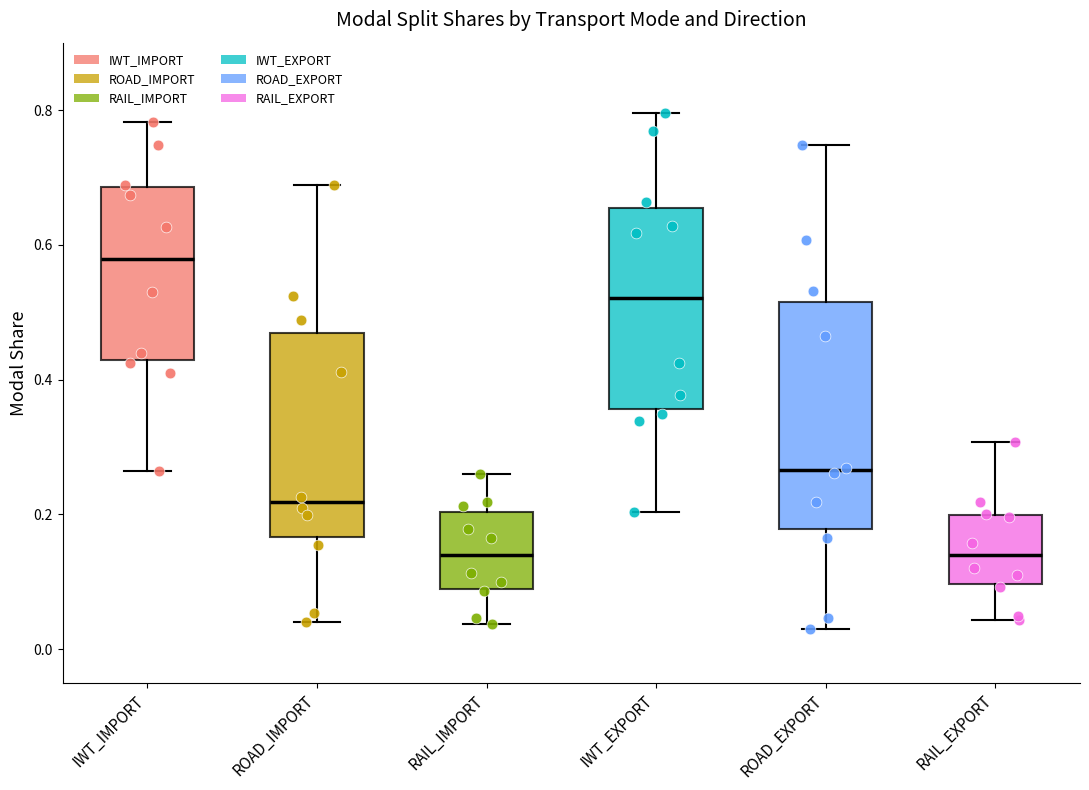

Reading left to right, transcribe this box plot: for each box, give where its median line is, the range the box spans, and where its two whiskers end, as read against the y-axis. The values are not printed on the chart, so give them approximately, as read against the axis.

IWT_IMPORT: median 0.58, box 0.42 to 0.68, whiskers 0.26 to 0.78
ROAD_IMPORT: median 0.22, box 0.16 to 0.46, whiskers 0.04 to 0.68
RAIL_IMPORT: median 0.14, box 0.08 to 0.20, whiskers 0.04 to 0.26
IWT_EXPORT: median 0.52, box 0.36 to 0.66, whiskers 0.20 to 0.80
ROAD_EXPORT: median 0.26, box 0.18 to 0.52, whiskers 0.04 to 0.74
RAIL_EXPORT: median 0.14, box 0.10 to 0.20, whiskers 0.04 to 0.30